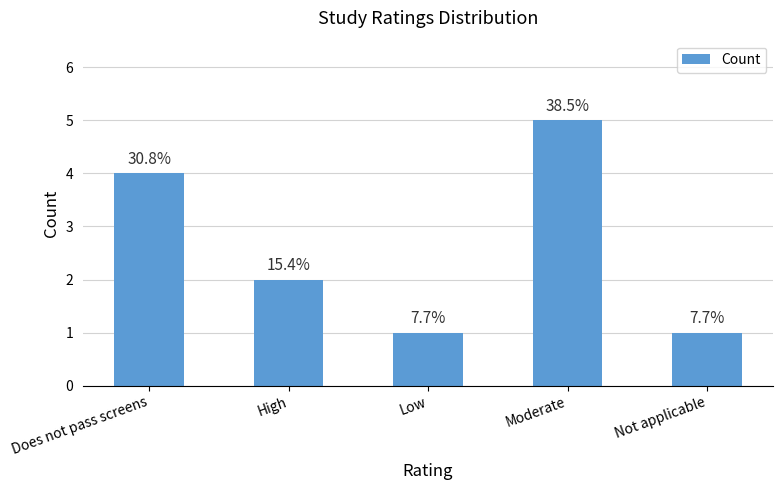

What is the change in value from Does not pass screens to Low?

-3